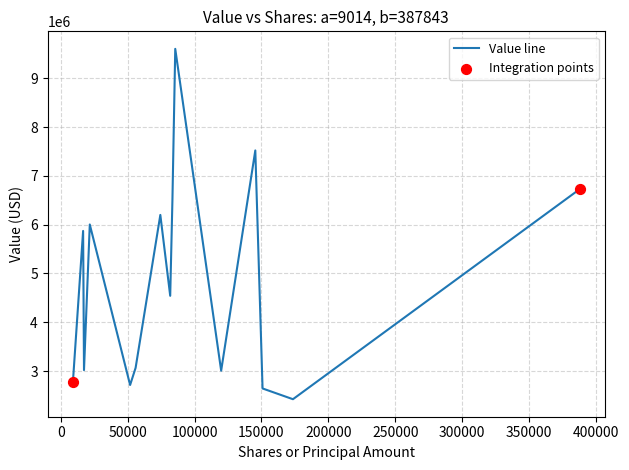

What is the difference between the maximum and minimum values?

7177000